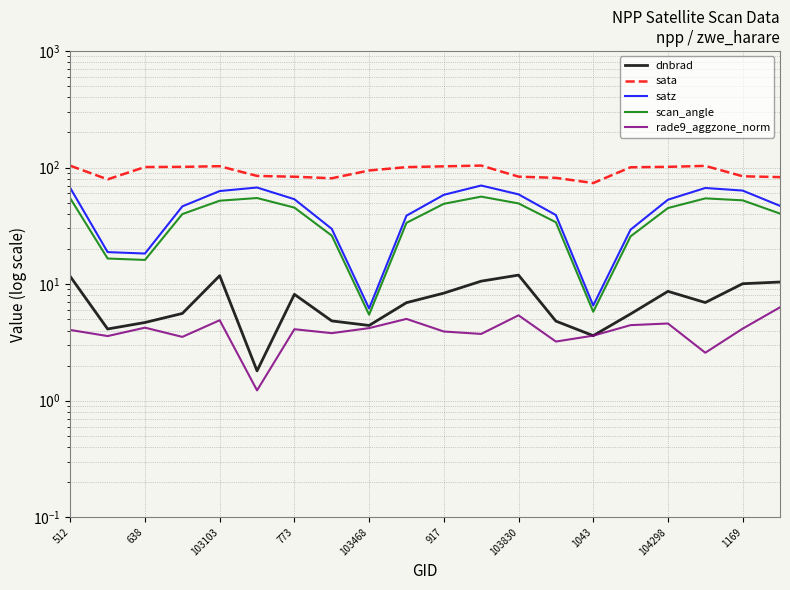

What is the highest value of the satz series?

70.1